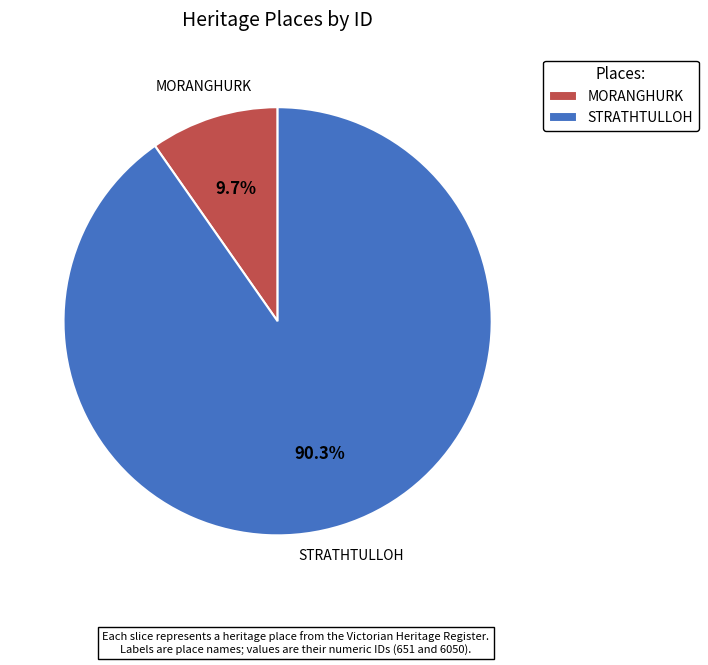

What is the total percentage of STRATHTULLOH and MORANGHURK?

100.0%